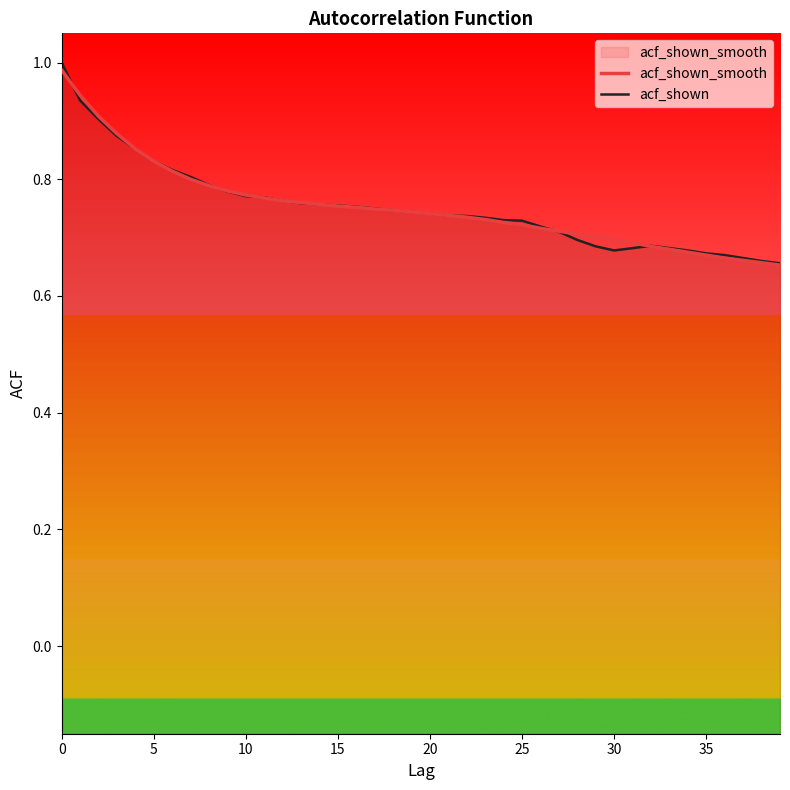

What is the label of the 25th point from the right?

15